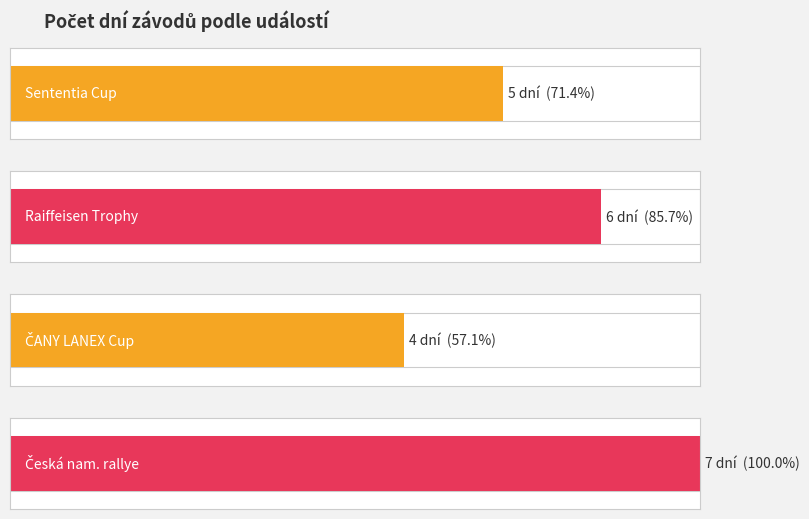

What is the difference between the second highest and second lowest values?

1